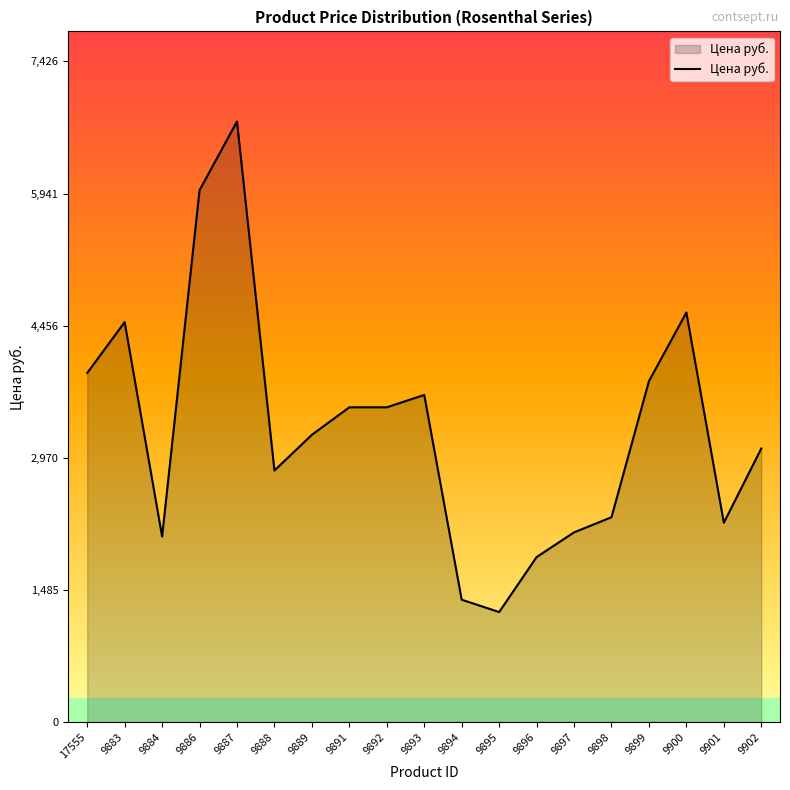

What is the difference between the maximum and minimum values?

5515.6